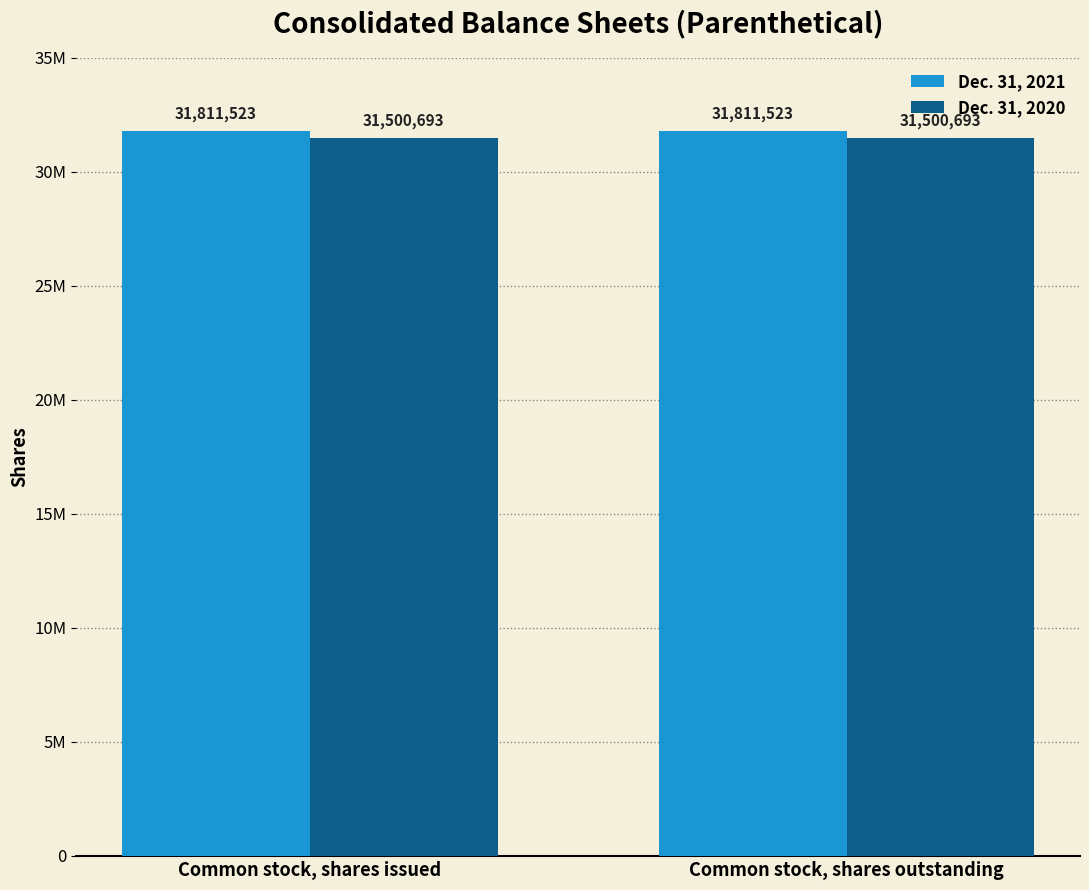

List the series in order of their peak value, lowest first.

Dec. 31, 2020, Dec. 31, 2021